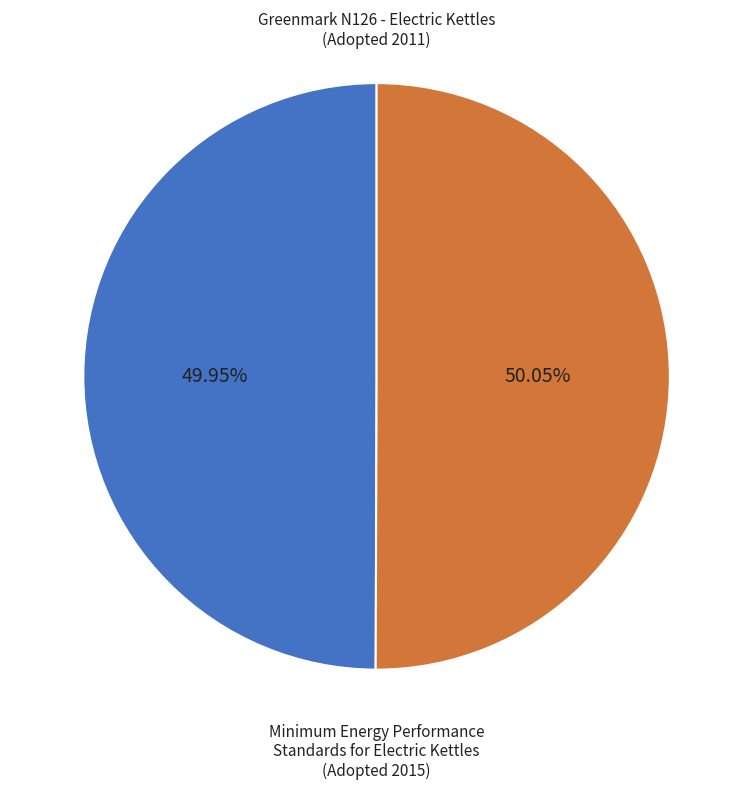

Does any single category account for the majority?

Yes